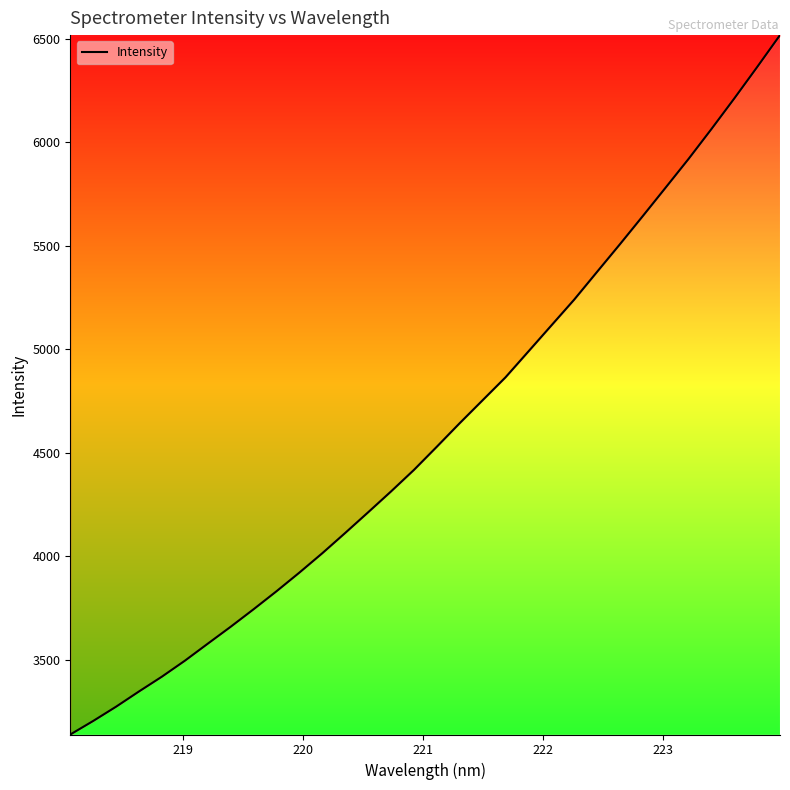

What is the minimum value shown in the chart?

3138.3